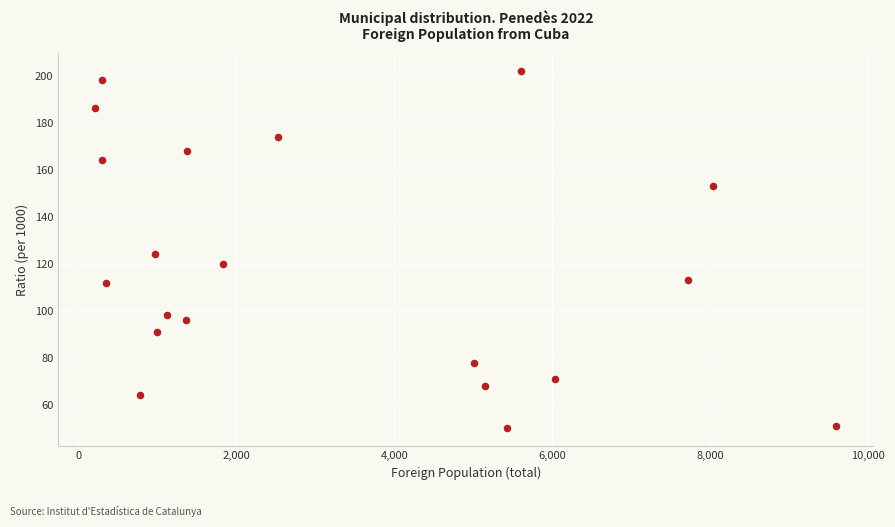

What Y value in the scatter plot is closest to 126?

124